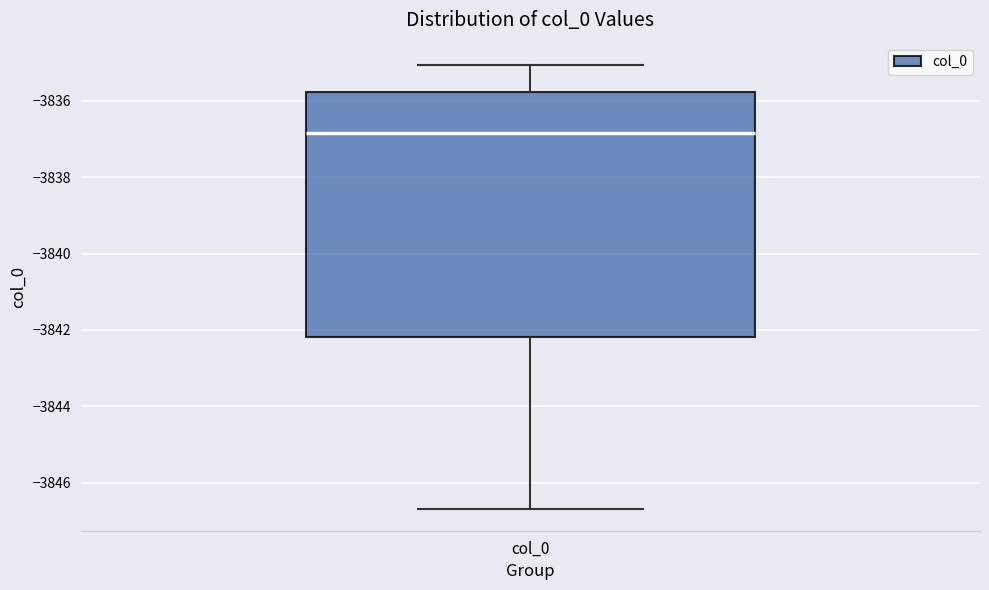

Read this box plot against the y-axis: the position of the median line, the range covered by the box, and the ends of both whiskers. The values are not printed on the chart, so give them approximately, as read against the axis.

median -3836.8, box -3842.2 to -3835.8, whiskers -3846.6 to -3835.0